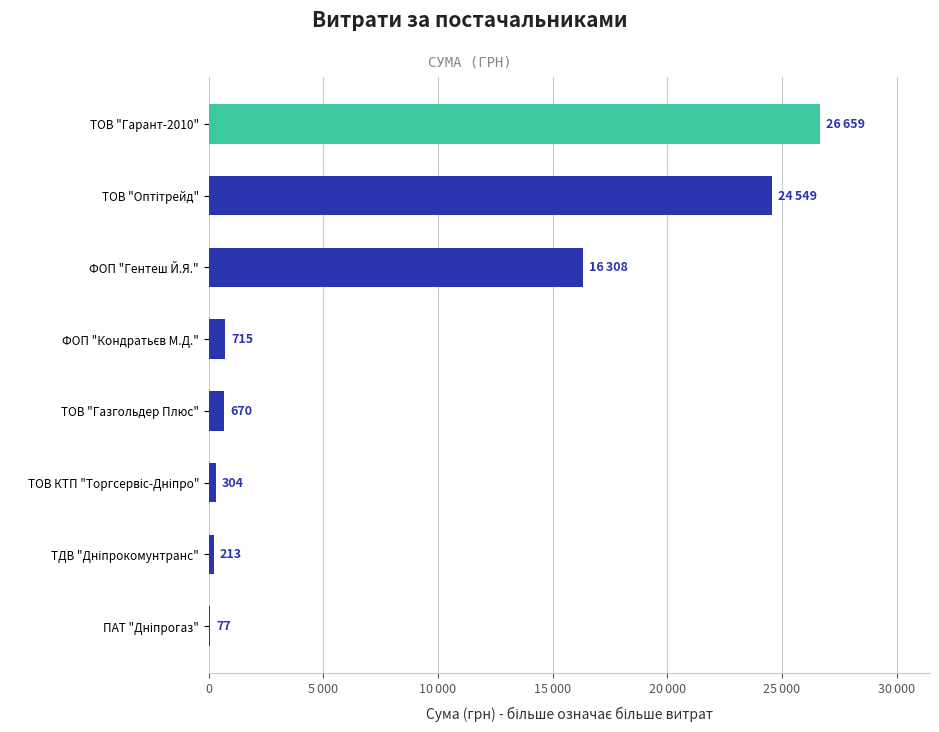

What is the average value?

8686.9